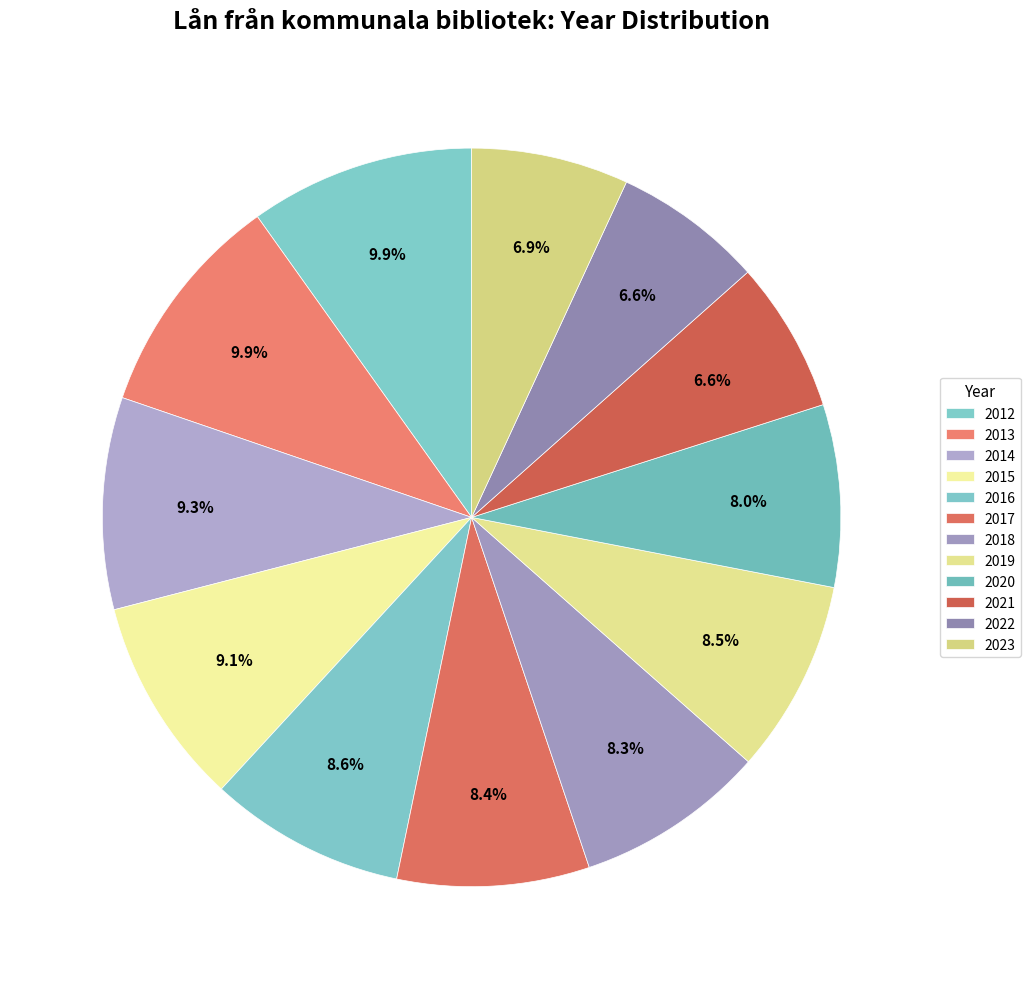

Is it true that 2022 is 1% of the pie?

False